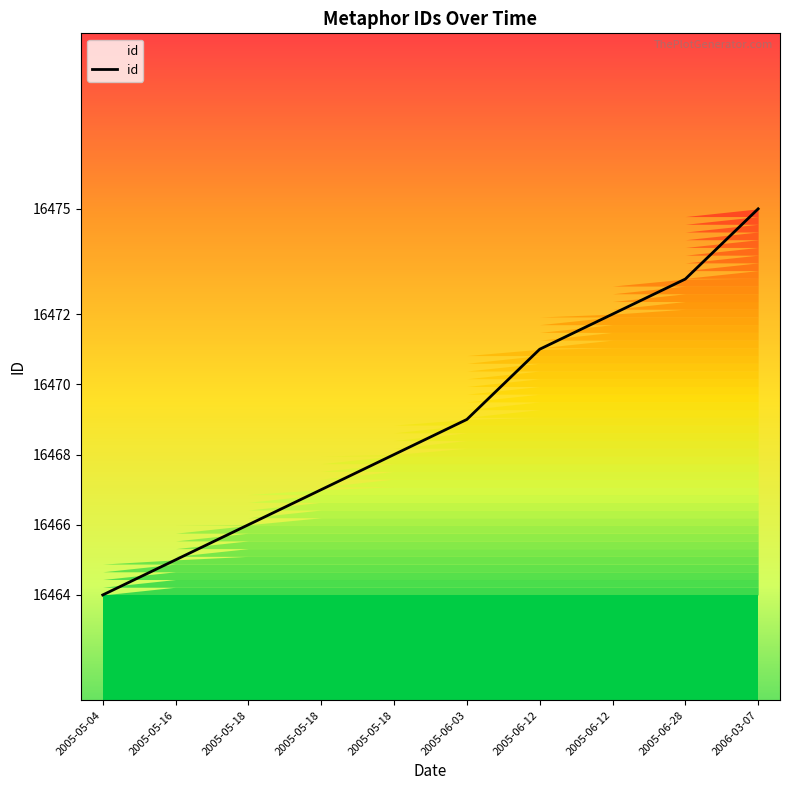

Count the number of categories in the chart.

10